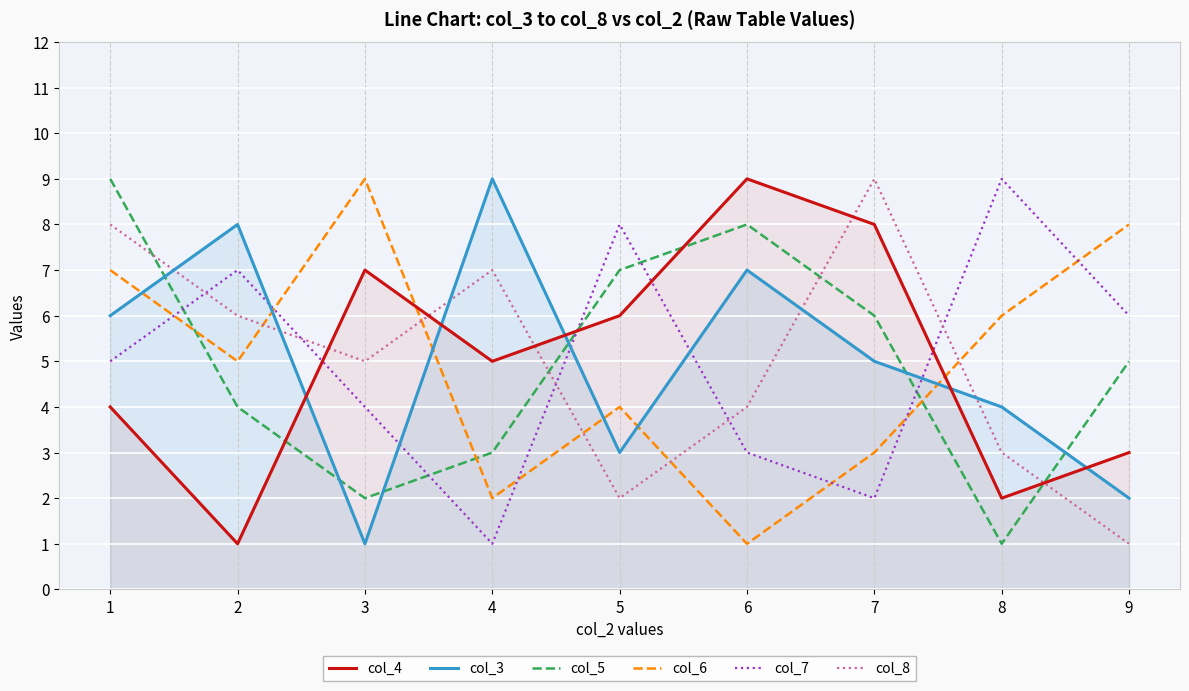

How many series are shown in this chart?

6